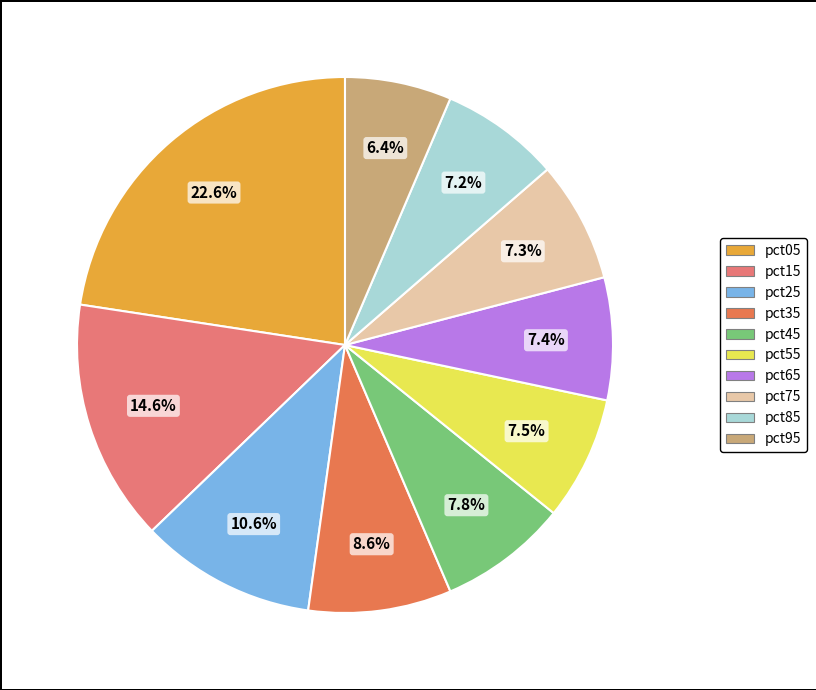

Which slice is the smallest?

pct95